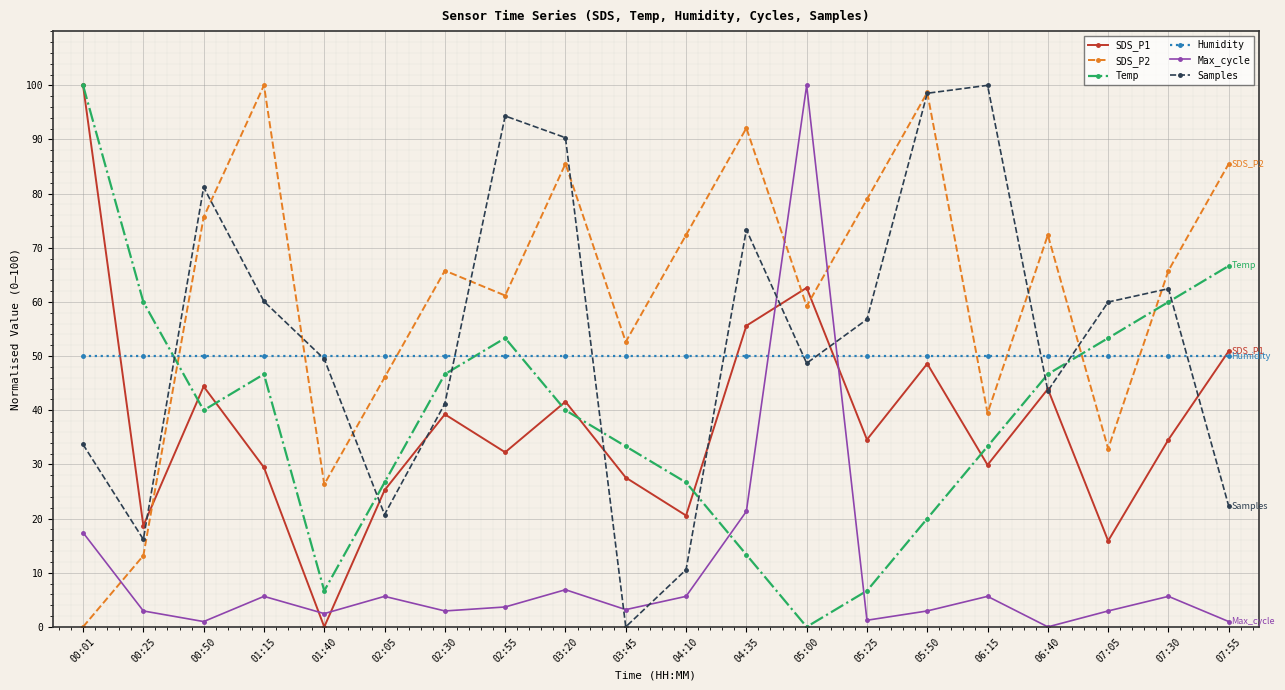

True or false: SDS_P1 and Temp intersect in this chart.

True